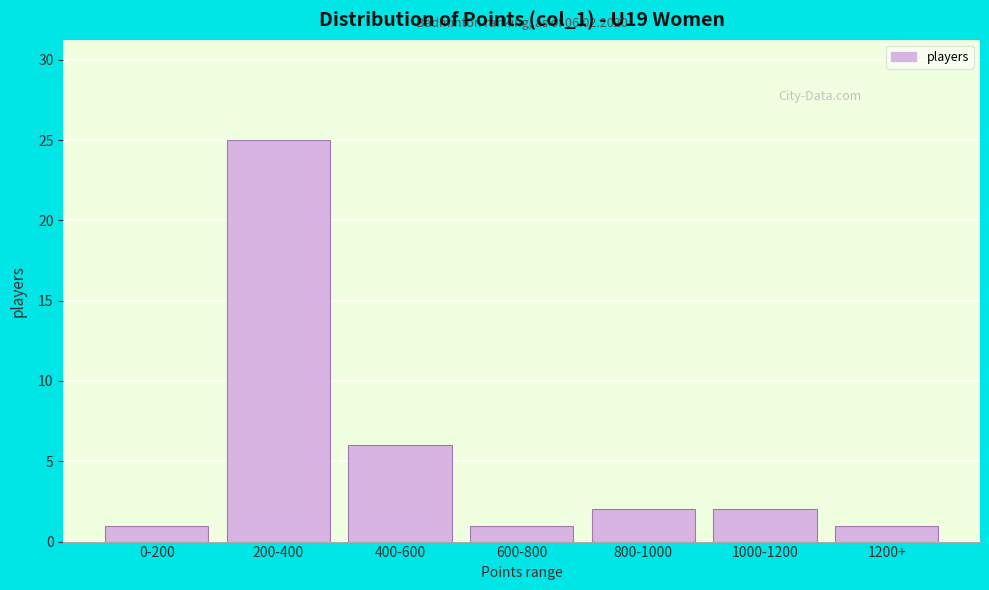

Reading left to right, extract all data points from this chart.

1	25	6	1	2	2	1